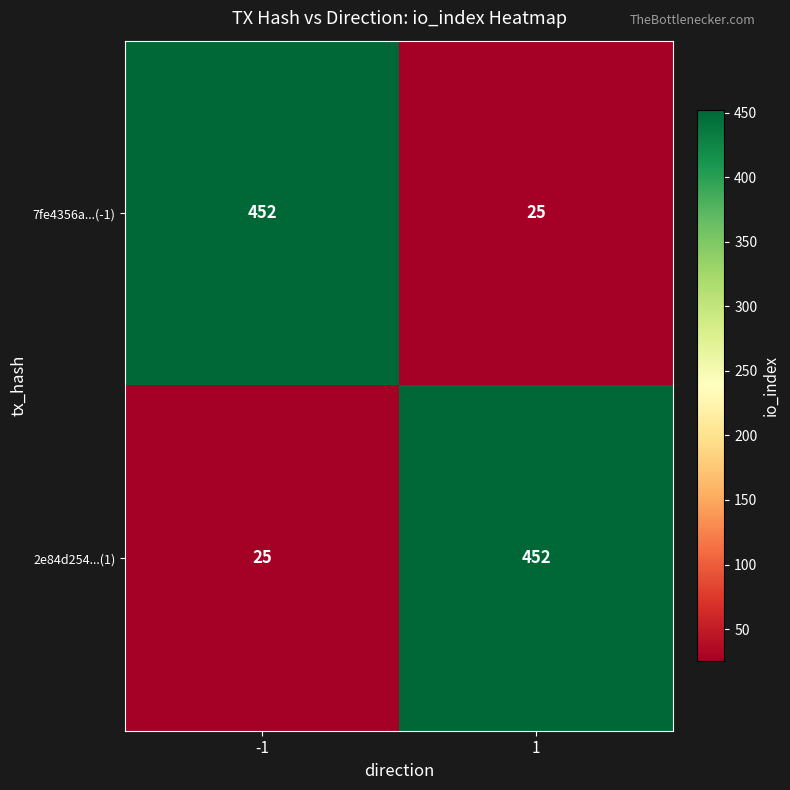

What is the total value across all series at 1?

477